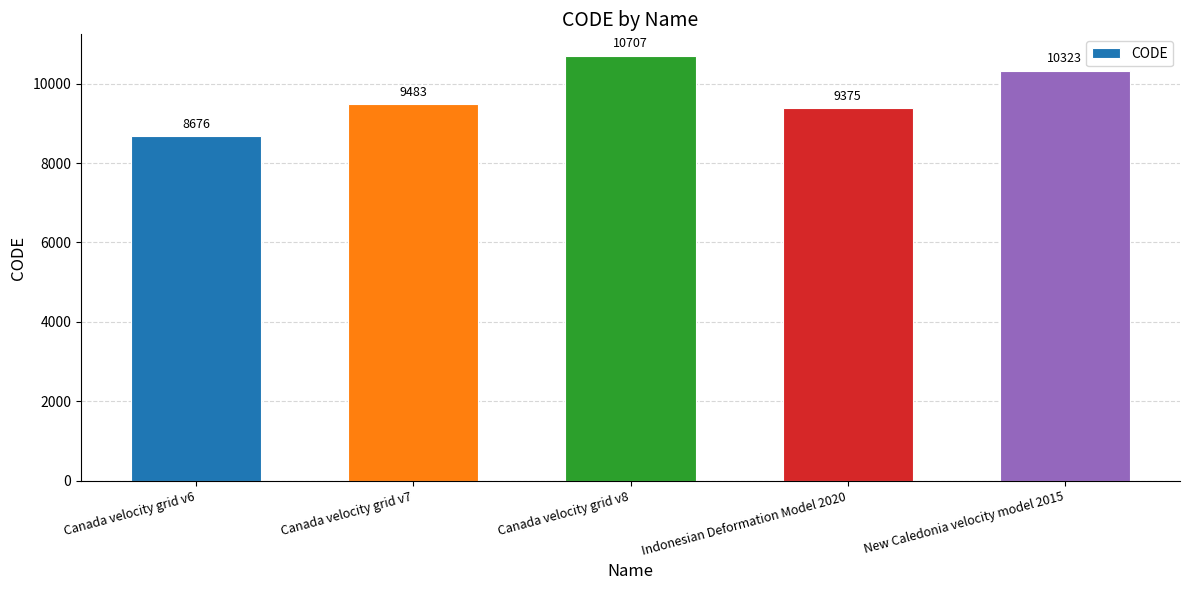

Between New Caledonia velocity model 2015 and Canada velocity grid v8, which is larger?

Canada velocity grid v8